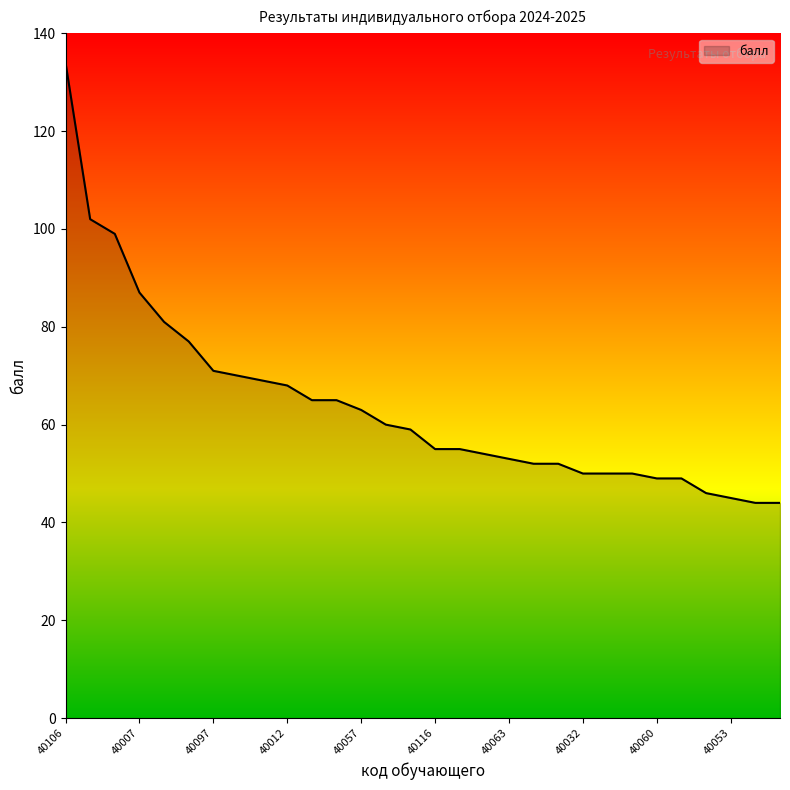

What is the greatest value displayed?

134